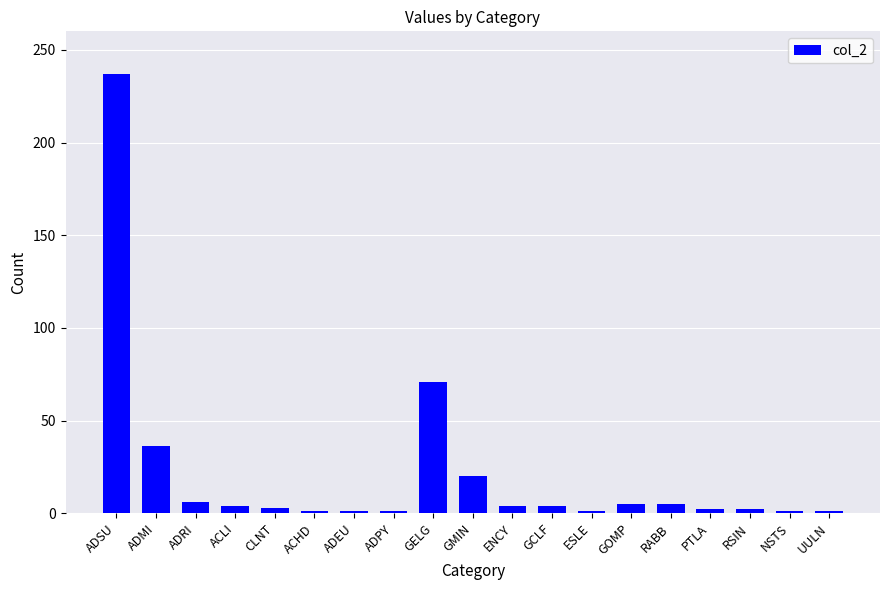

What is the difference between the second highest and minimum values?

70